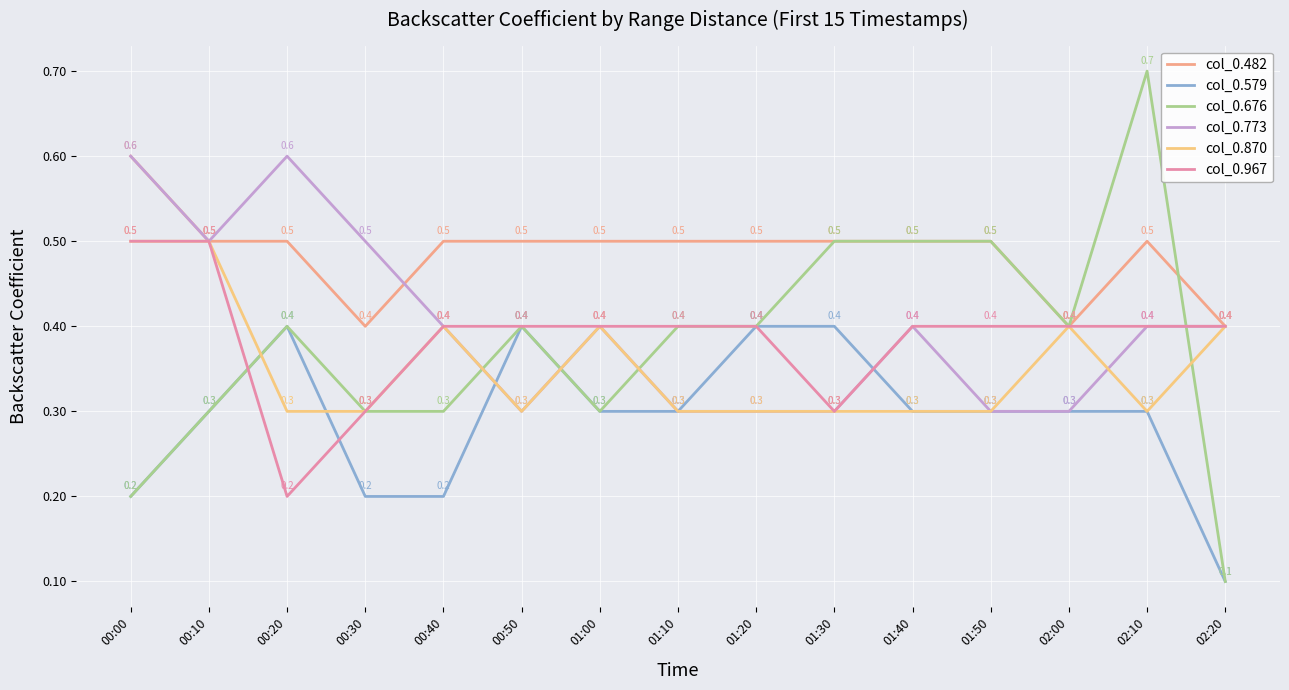

Which series changed the most between 00:00 and 00:50?

col_0.773